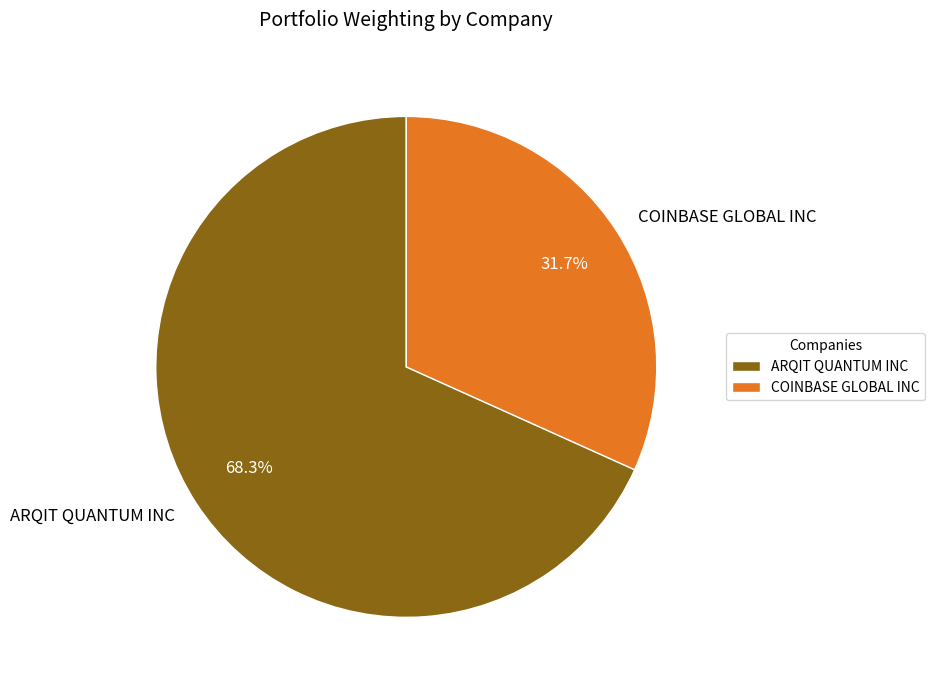

To the nearest percent, what is the average slice percentage?

50%